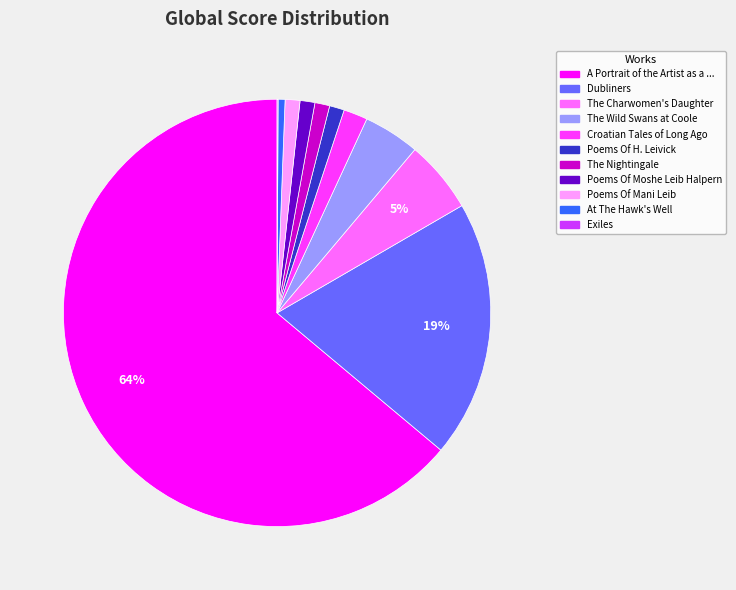

To the nearest percent, what is the average slice percentage?

9%